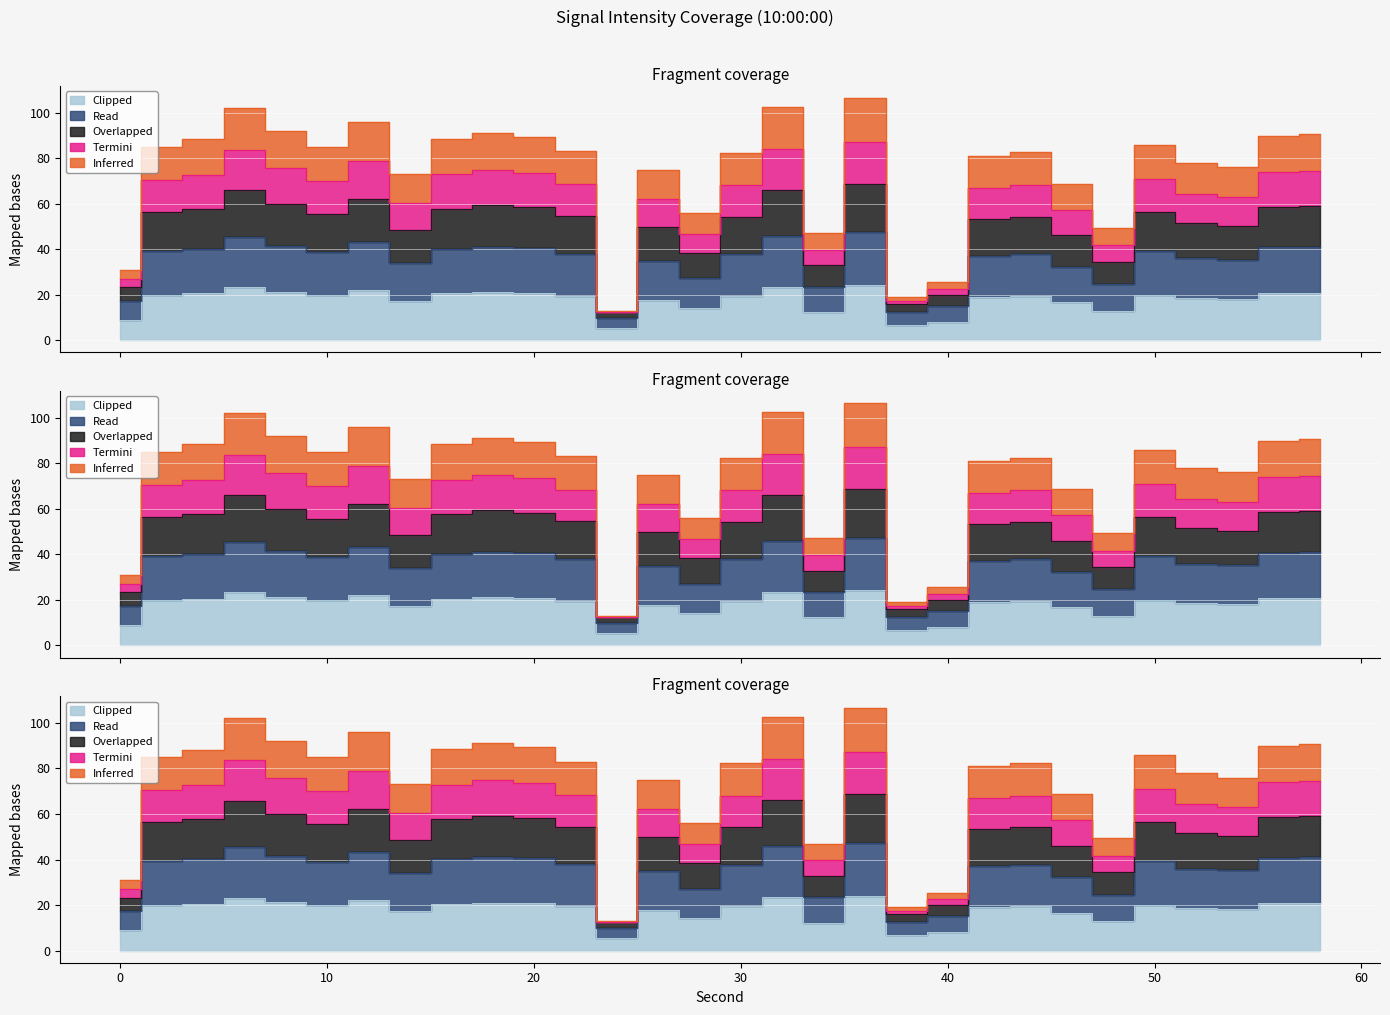

What is the difference between the second highest and second lowest values in the Overlapped series?

16.7